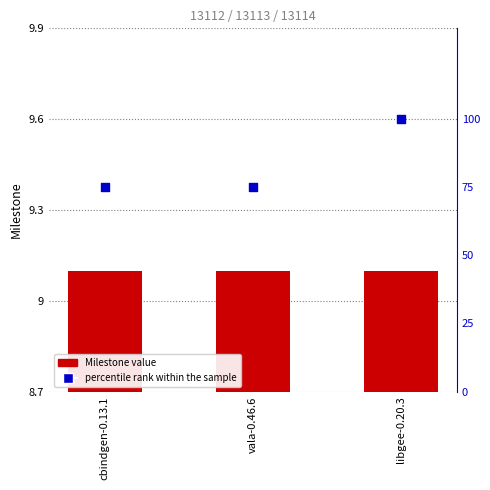

Which series has the largest total across all categories?

percentile rank within the sample